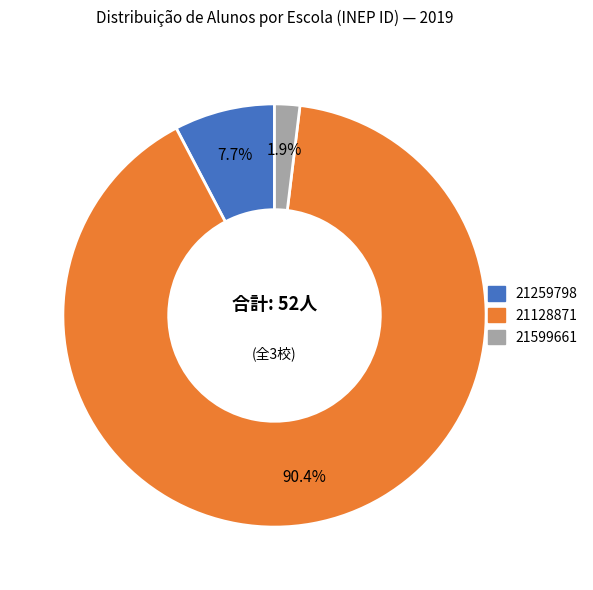

Rank the categories by value from highest to lowest.

21128871, 21259798, 21599661